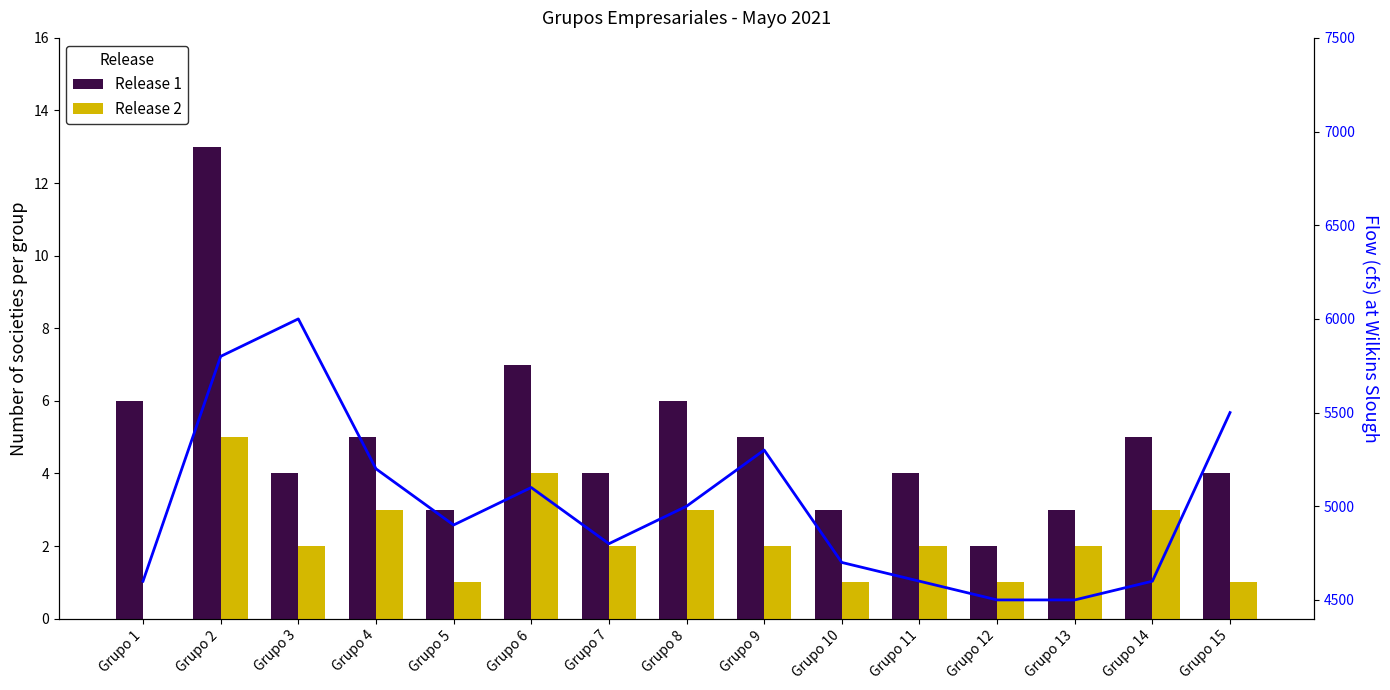

Are the bars horizontal?

No